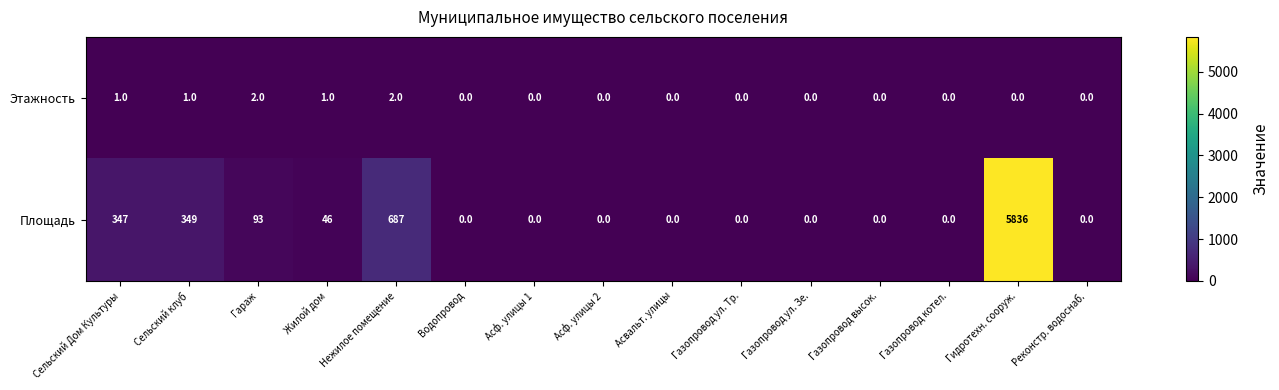

List the series in order of their overall mean, lowest first.

Этажность, Площадь